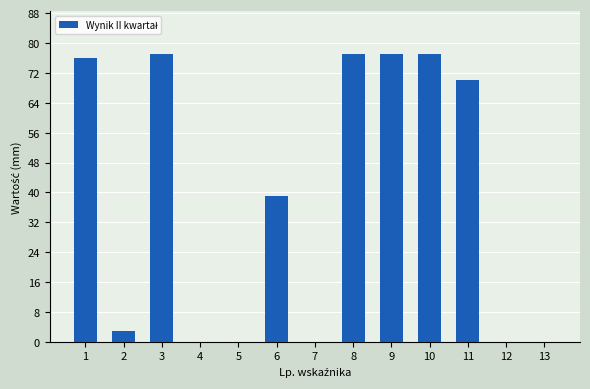

The chart shows a value of 49 at 9. True or false?

False